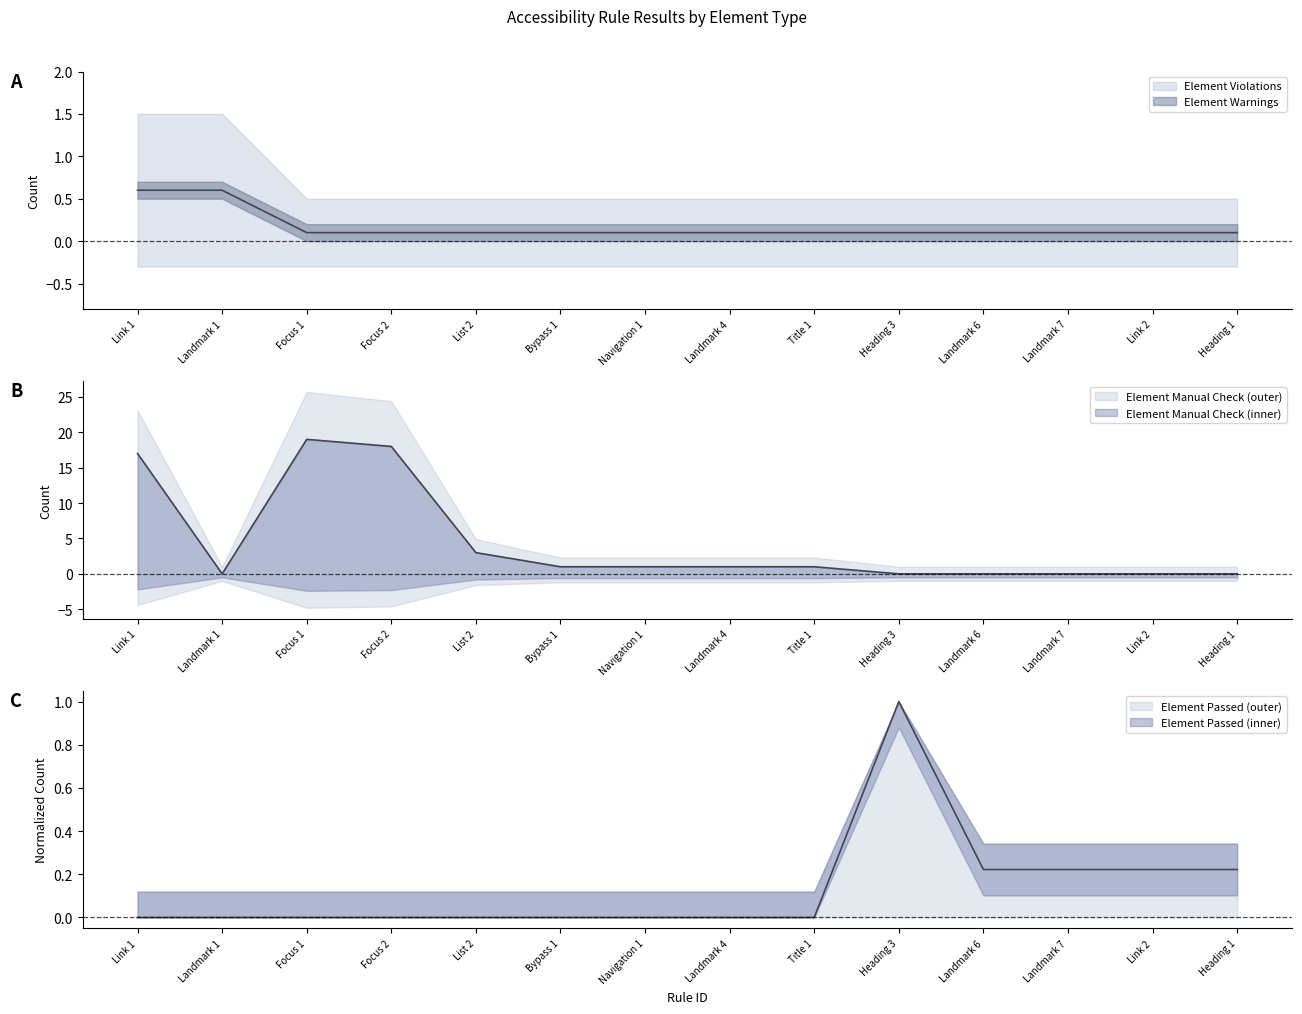

Reading left to right, transcribe all the data shown in this chart.

Element Violations: 0.6	0.6	0.1	0.1	0.1	0.1	0.1	0.1	0.1	0.1	0.1	0.1	0.1	0.1
Element Manual Check: 17.0	0.0	19.0	18.0	3.0	1.0	1.0	1.0	1.0	0.0	0.0	0.0	0.0	0.0
Element Passed: 0.0	0.0	0.0	0.0	0.0	0.0	0.0	0.0	0.0	1.0	0.2	0.2	0.2	0.2